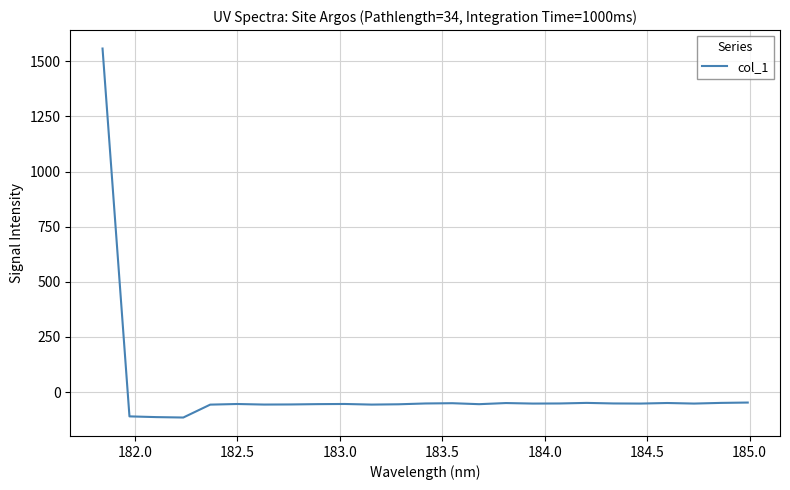

What is the minimum value shown in the chart?

-115.5